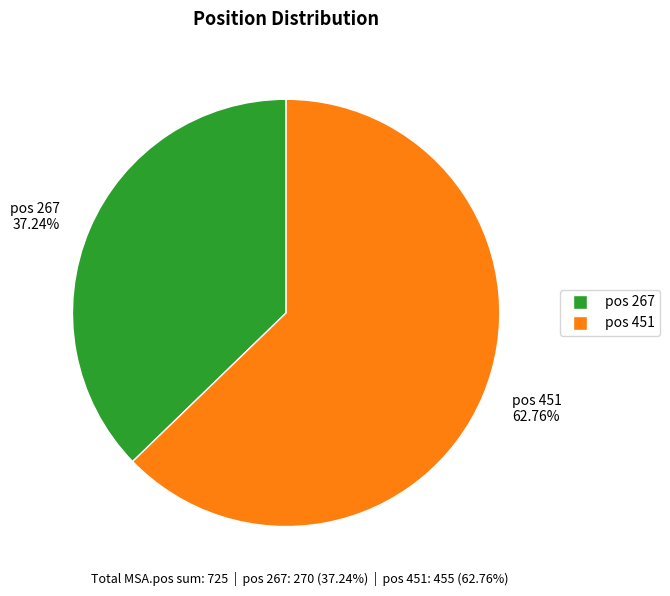

Combined, do pos 451 and pos 267 account for over 50%?

Yes